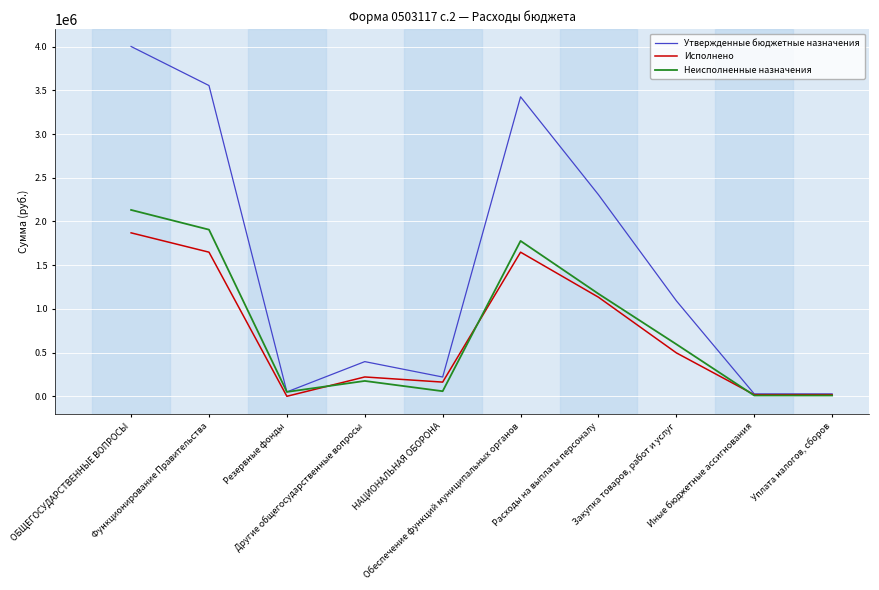

At which label does Неисполненные назначения first exceed 595526?

ОБЩЕГОСУДАРСТВЕННЫЕ ВОПРОСЫ